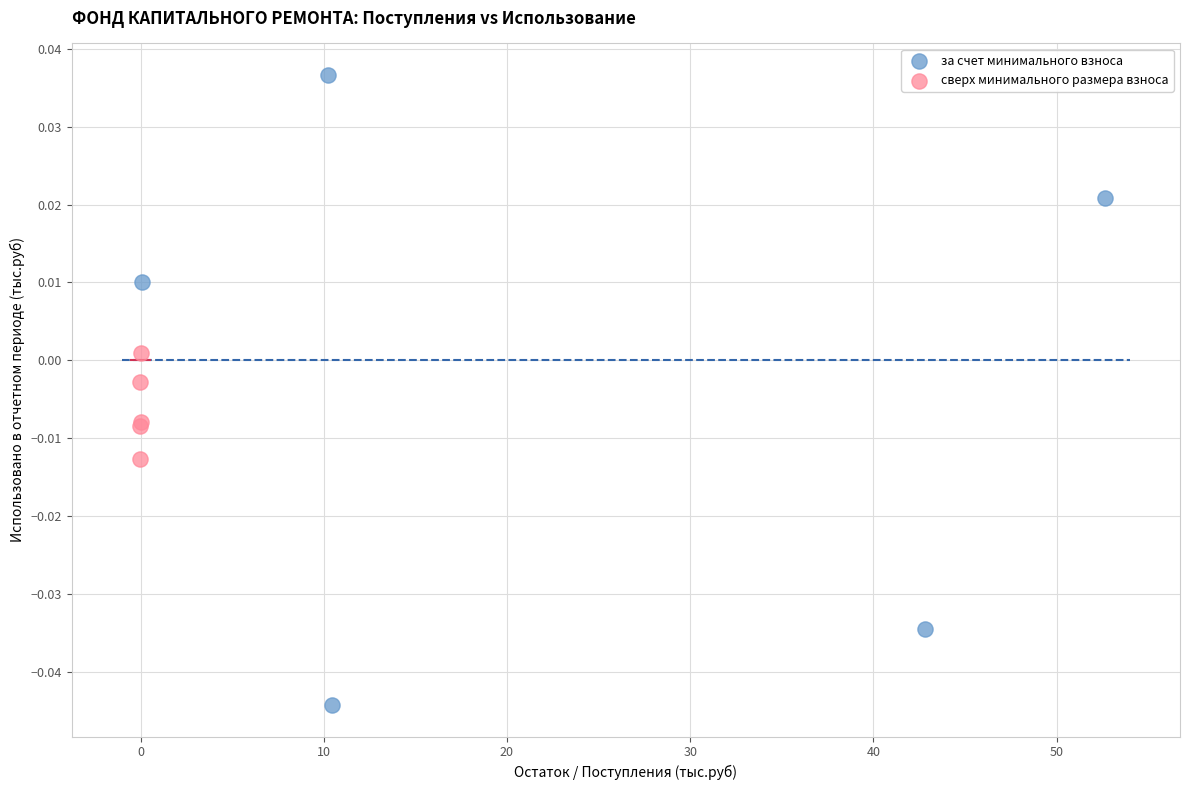

Which series reaches the maximum Y coordinate?

за счет минимального взноса